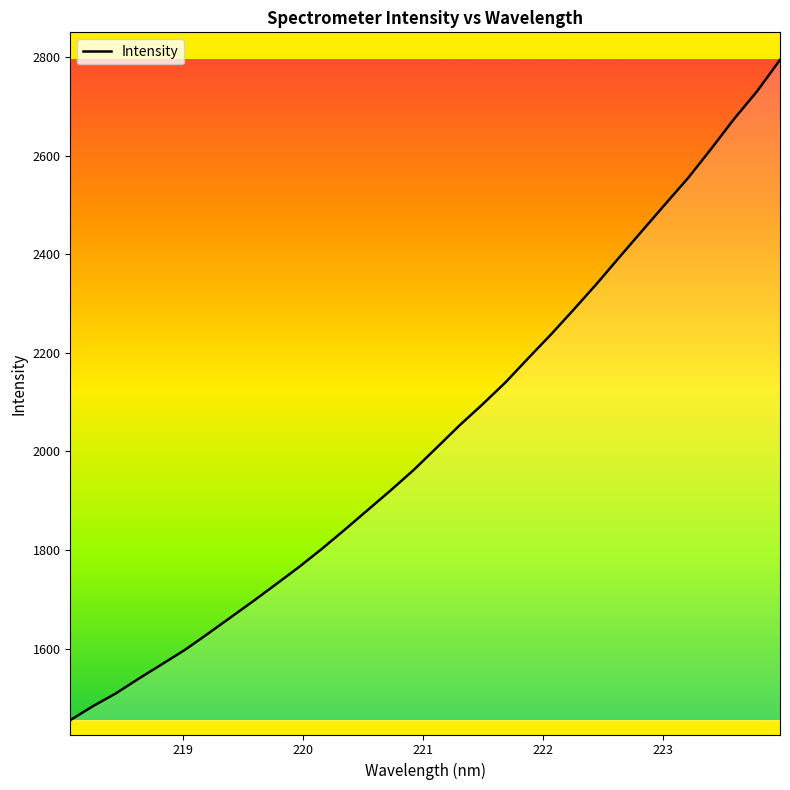

What is the minimum value shown in the chart?

1454.8